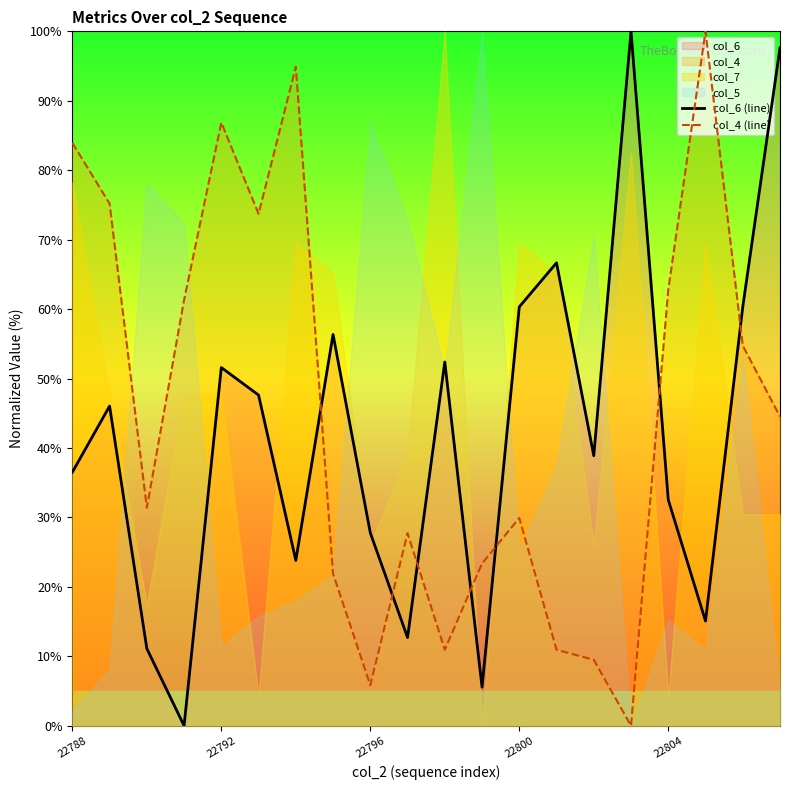

True or false: col_4 (line) has a value of 49.7 at 22800.

False